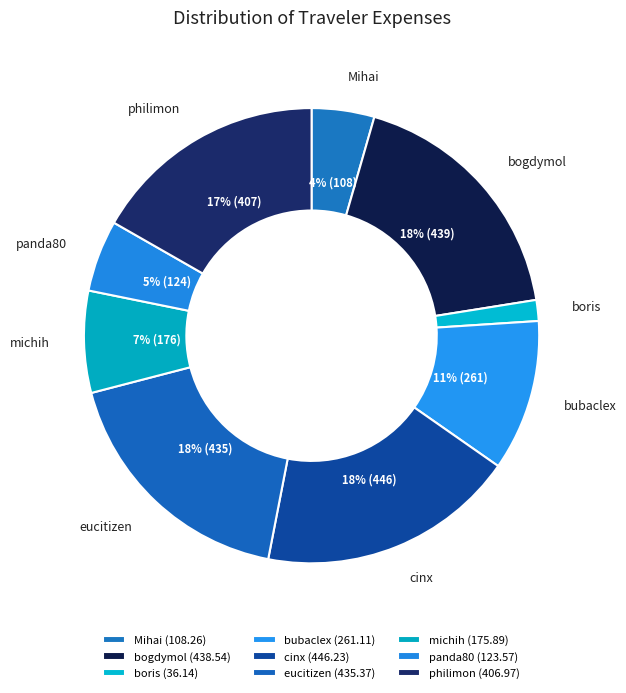

Count the number of slices in the pie.

9